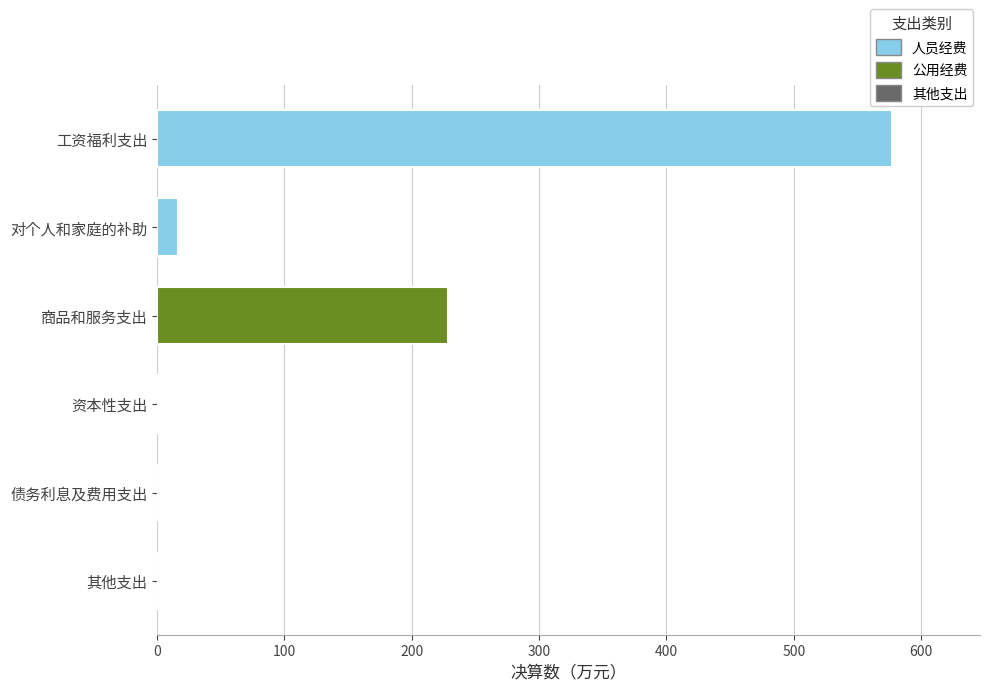

What is the change in value from 工资福利支出 to 资本性支出?

-575.8